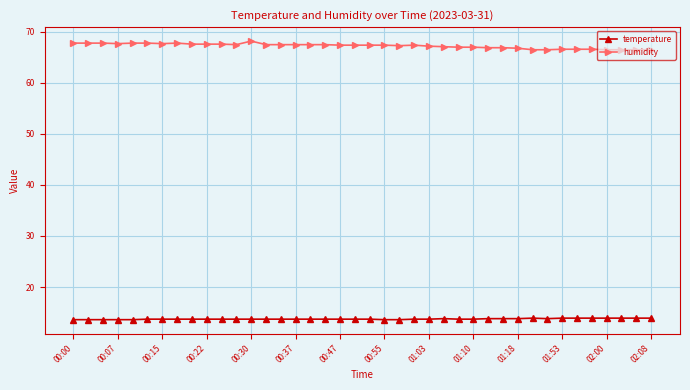

What is the value of the humidity point at the 5th from the left?

67.8